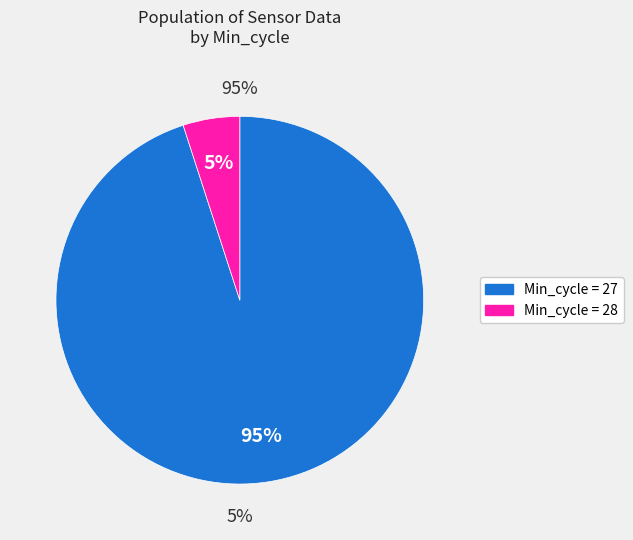

Between 27 and 27, which is larger?

27